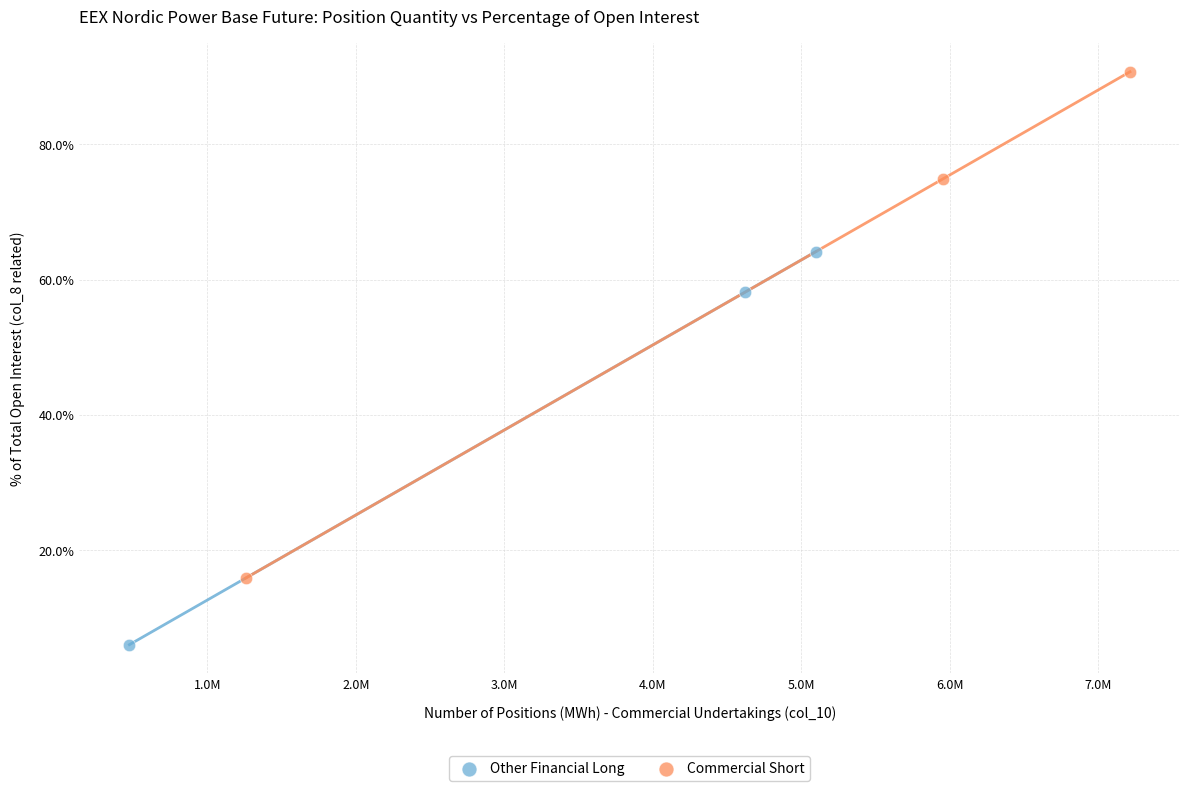

Which series reaches the maximum Y coordinate?

Commercial Short